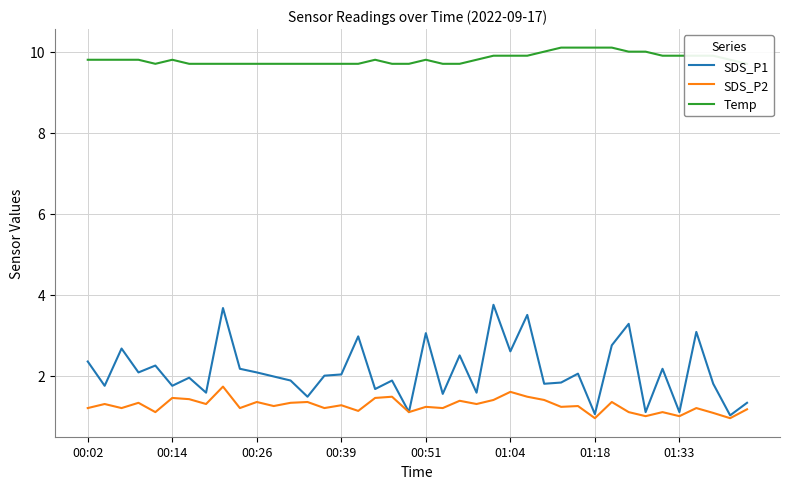

How many values in the SDS_P1 series exceed 2?

19